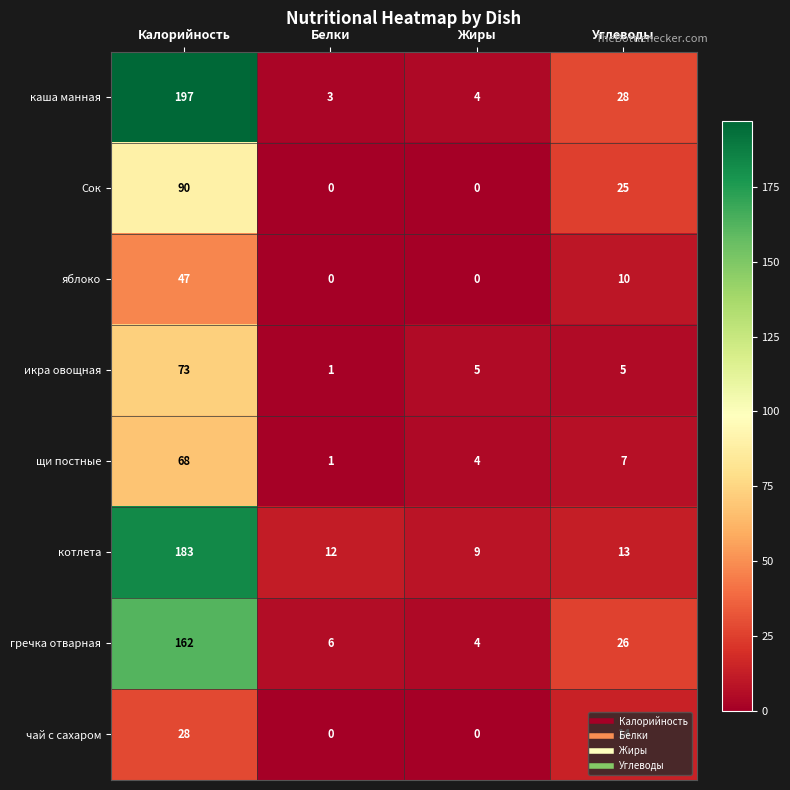

The чай с сахаром series shows 14 at Углеводы. True or false?

True